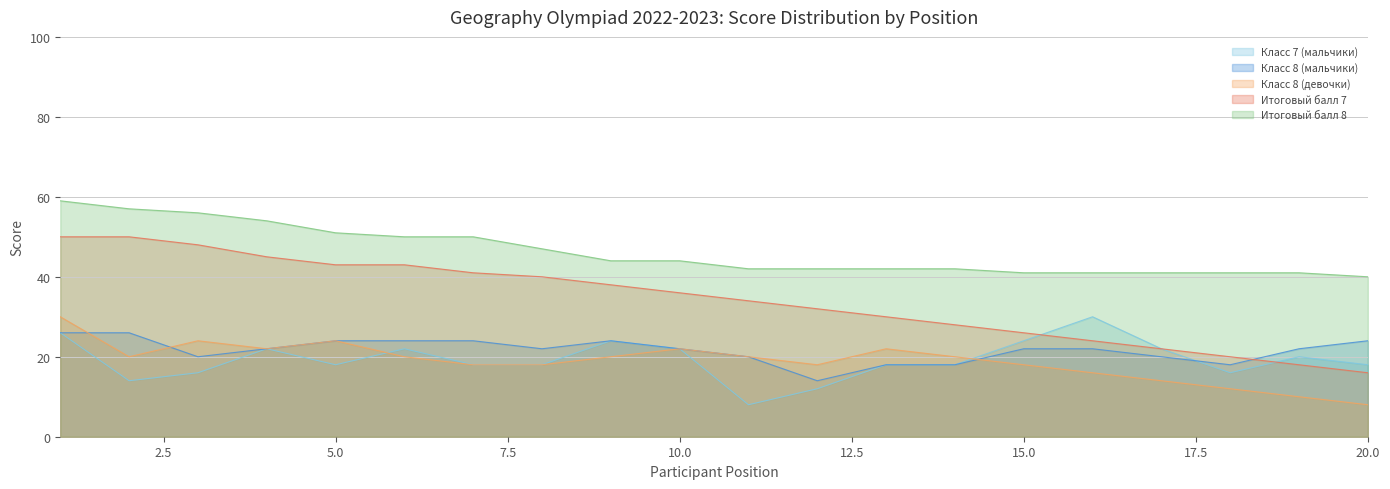

Which series has the largest range (max minus min)?

Итоговый балл 7